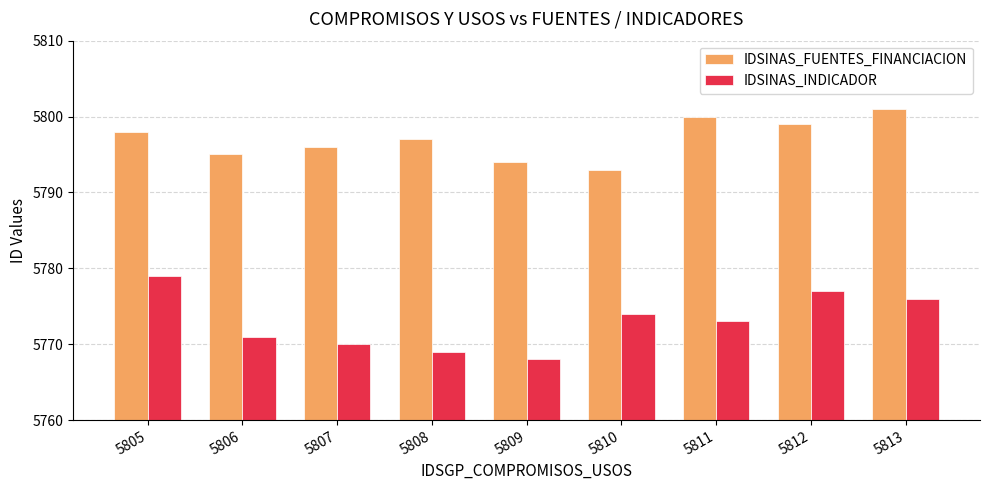

Is the value of IDSINAS_FUENTES_FINANCIACION at 5805 greater than the value of IDSINAS_INDICADOR at 5809?

Yes